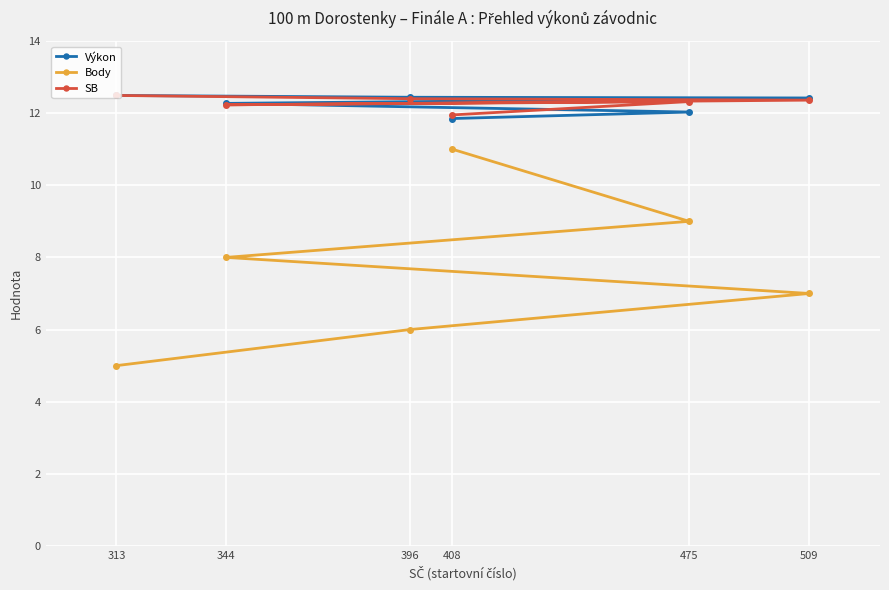

Which has a higher value, 396 or 475?

396